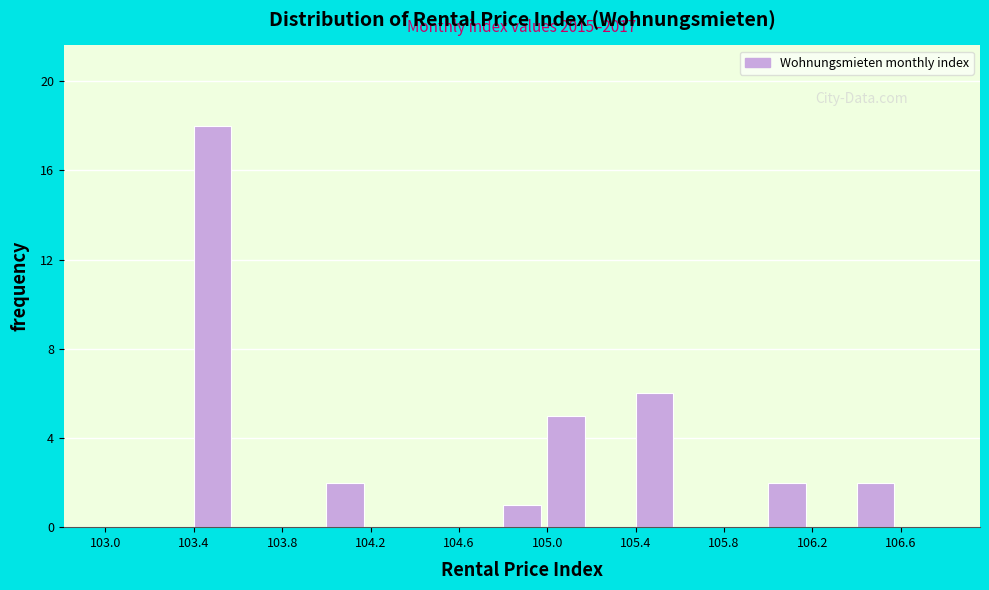

Over which range of the x-axis is the bar tallest?

103.4 to 103.6